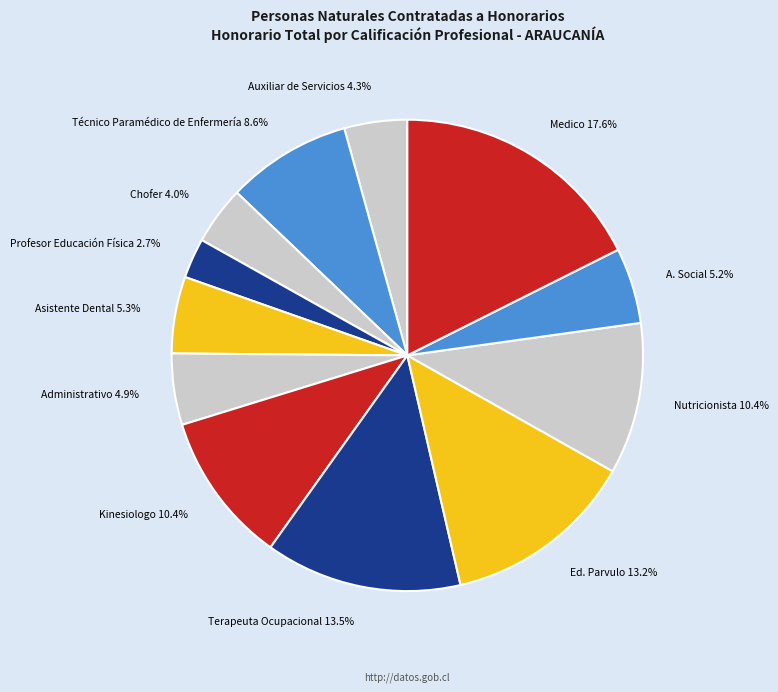

Does any single category account for the majority?

No